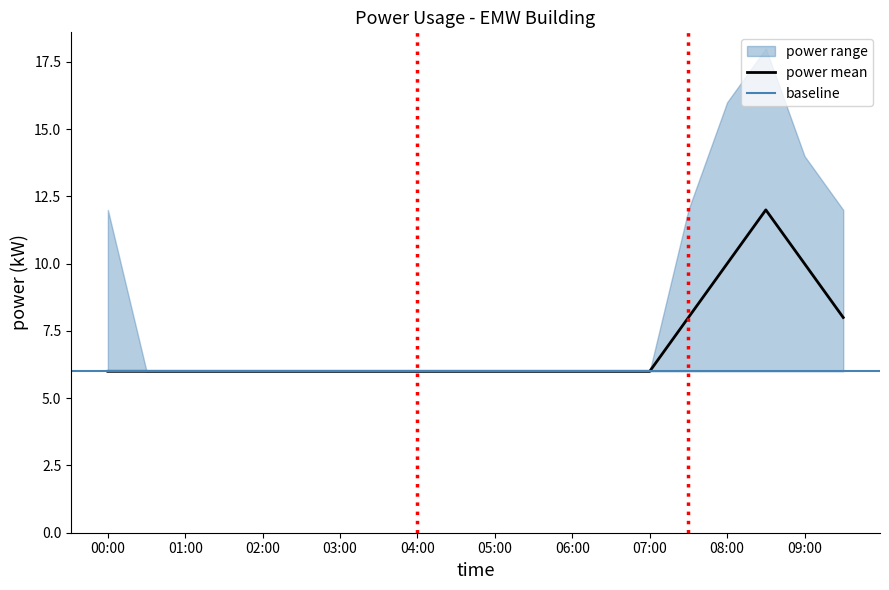

True or false: power_lower has a value of 8 at 08:30.

False